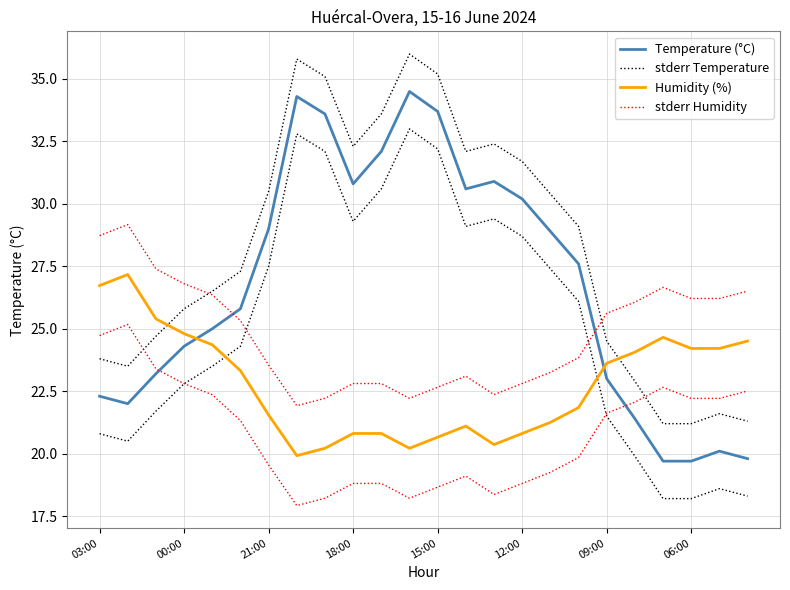

How many values in the Humidity (%) series exceed 23?

12